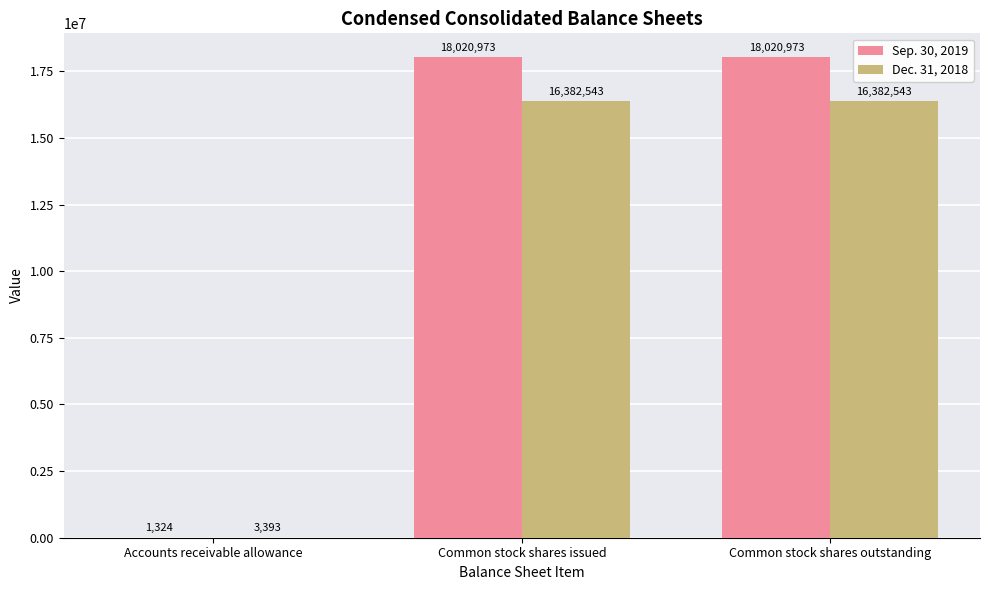

Where is Sep. 30, 2019 nearest to the value 9011148?

Accounts receivable allowance